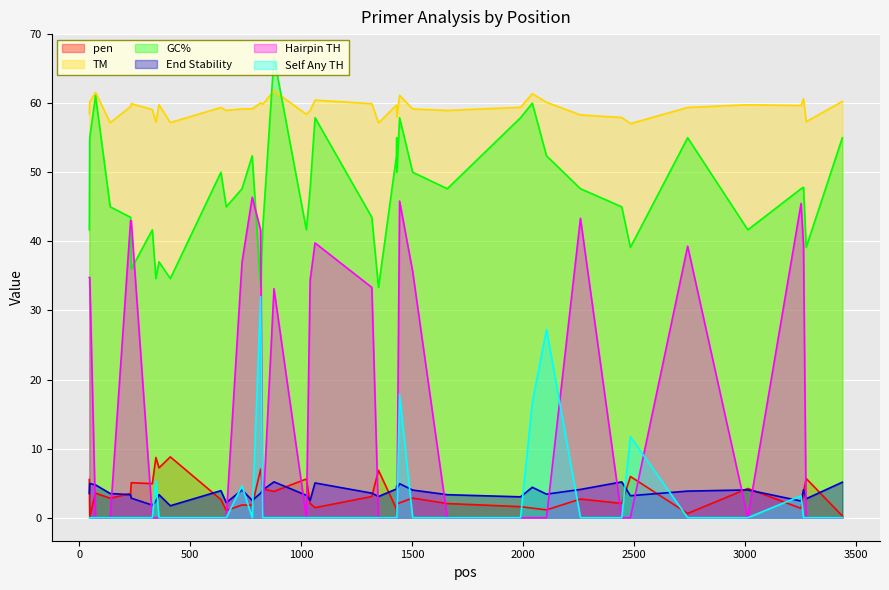

Which series ends up on top after the final intersection of PRIMER_LEFT_0_END_STABILITY and PRIMER_LEFT_0_HAIRPIN_TH?

PRIMER_LEFT_0_END_STABILITY